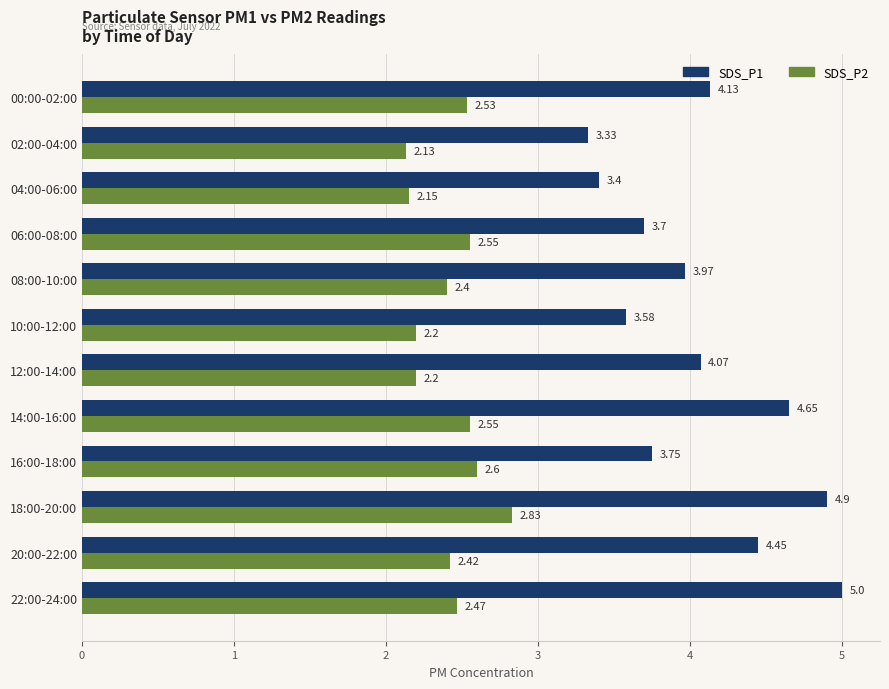

Which category has the lowest value across all series?

02:00-04:00